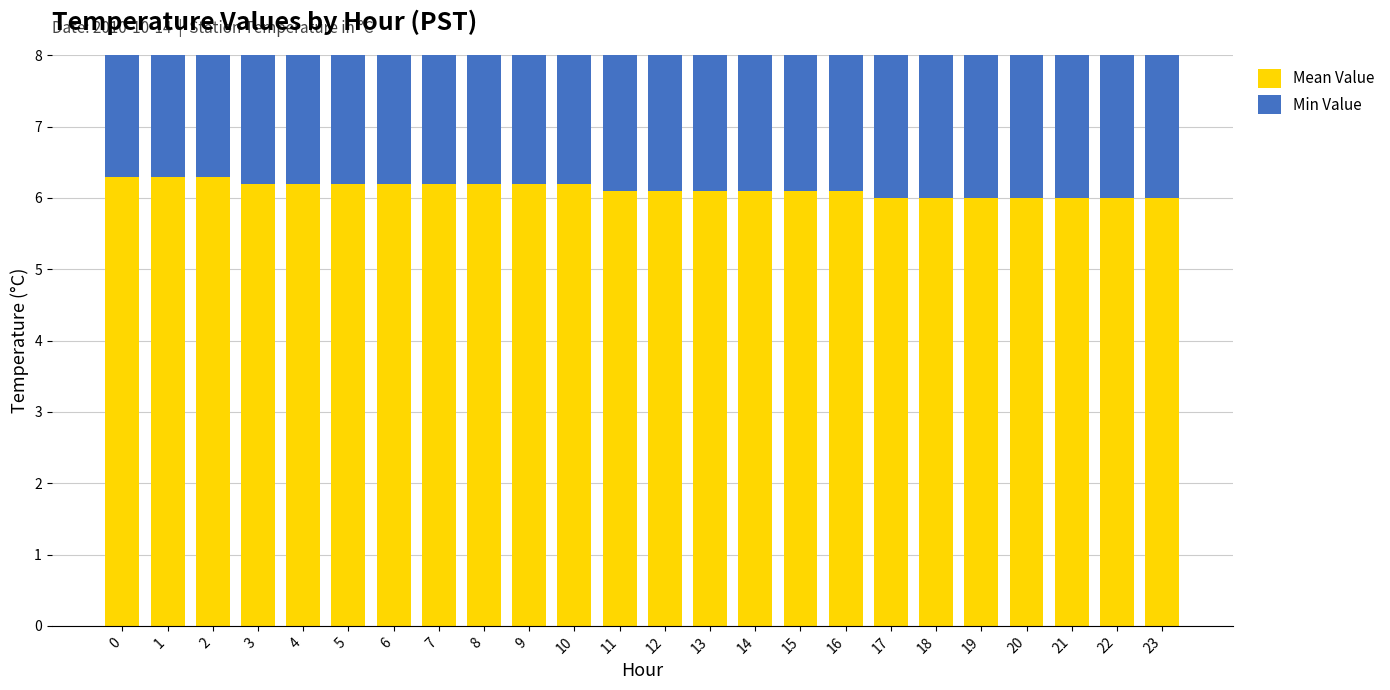

Reading right to left, transcribe all the data shown in this chart.

Mean Value: 6.0	6.0	6.0	6.0	6.0	6.0	6.0	6.1	6.1	6.1	6.1	6.1	6.1	6.2	6.2	6.2	6.2	6.2	6.2	6.2	6.2	6.3	6.3	6.3
Min Value: 5.5	5.5	5.5	5.5	5.6	5.6	5.6	5.6	5.7	5.7	5.7	5.7	5.7	5.7	5.7	5.8	5.8	5.8	5.8	5.8	5.9	5.9	5.9	5.9